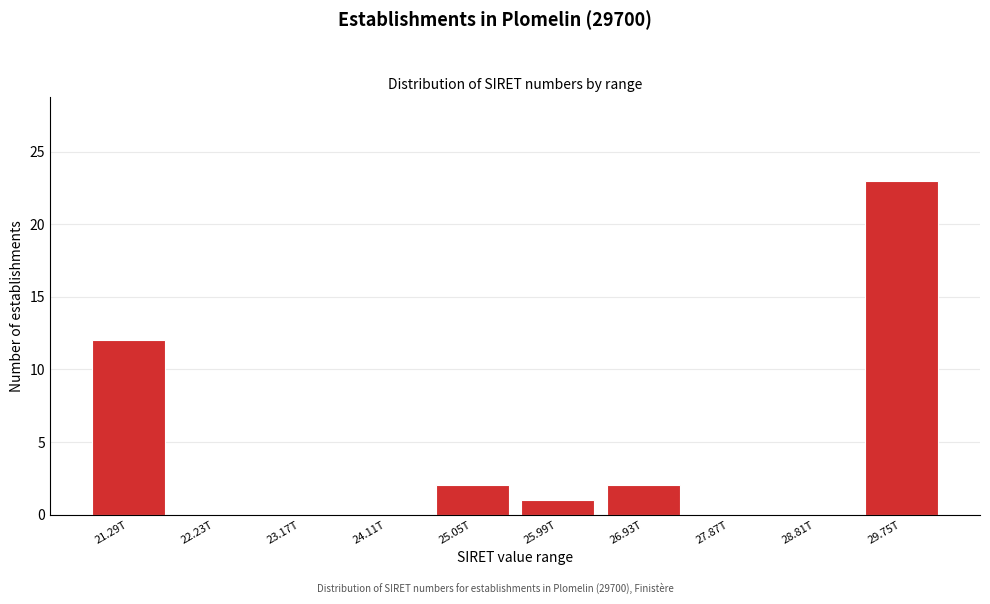

Reading left to right, extract all data points from this chart.

21.29T=12	22.23T=0	23.17T=0	24.11T=0	25.05T=2	25.99T=1	26.93T=2	27.87T=0	28.81T=0	29.75T=23